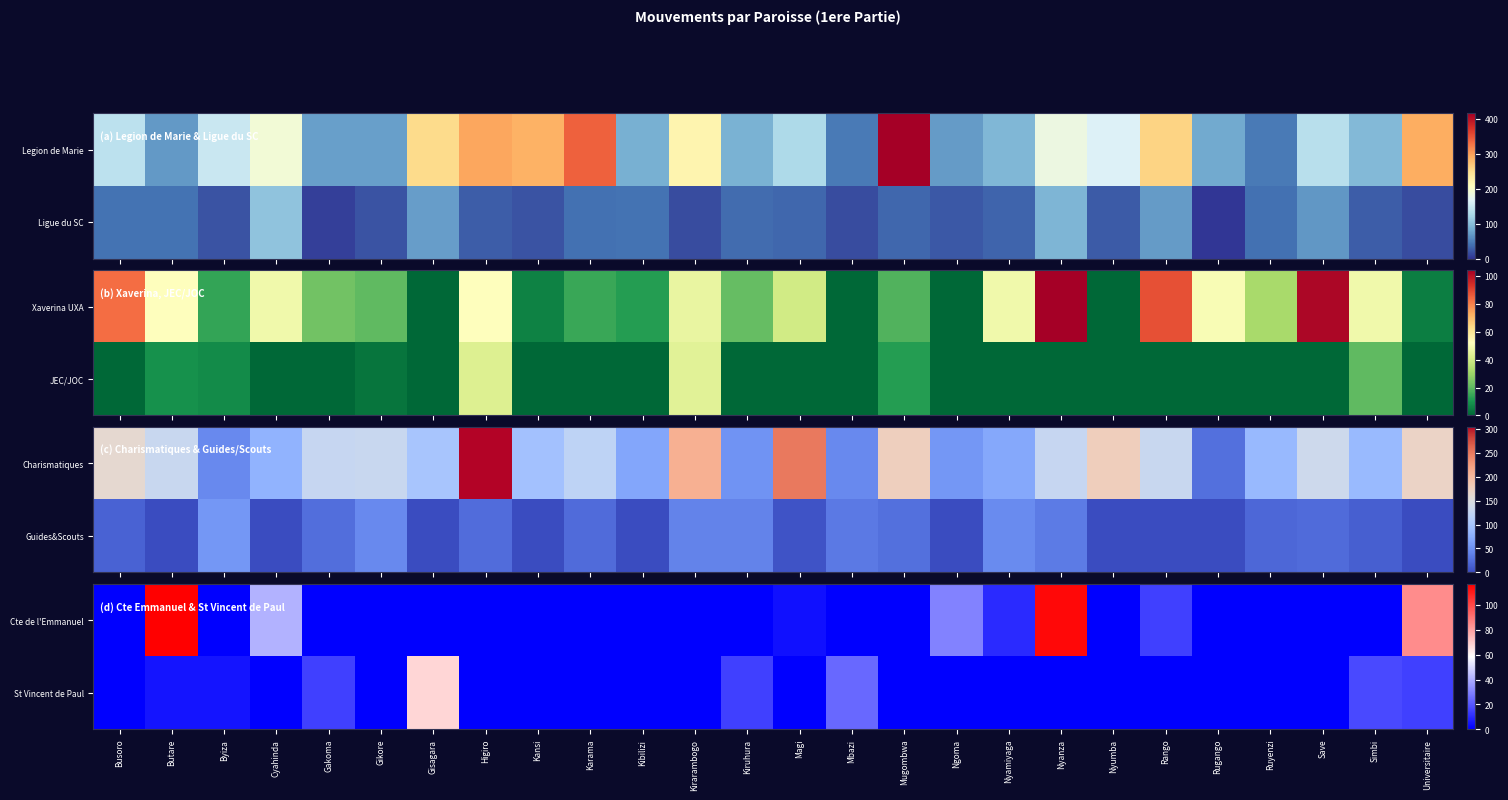

At which label is Cte de l'Emmanuel closest to 58?

Cyahinda